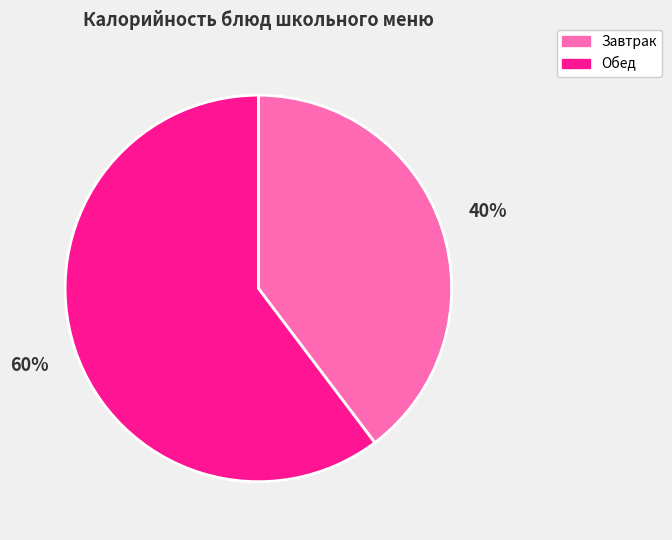

True or false: Завтрак accounts for 40% of the total.

True